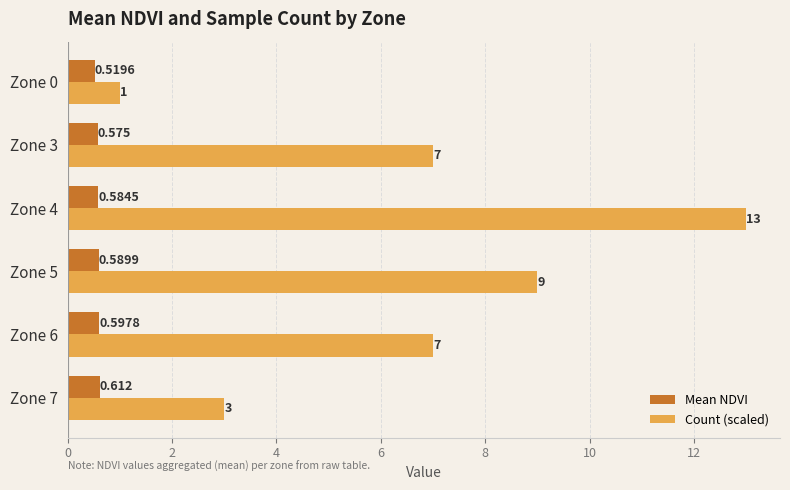

Which series changed the most between Zone 3 and Zone 6?

Mean NDVI